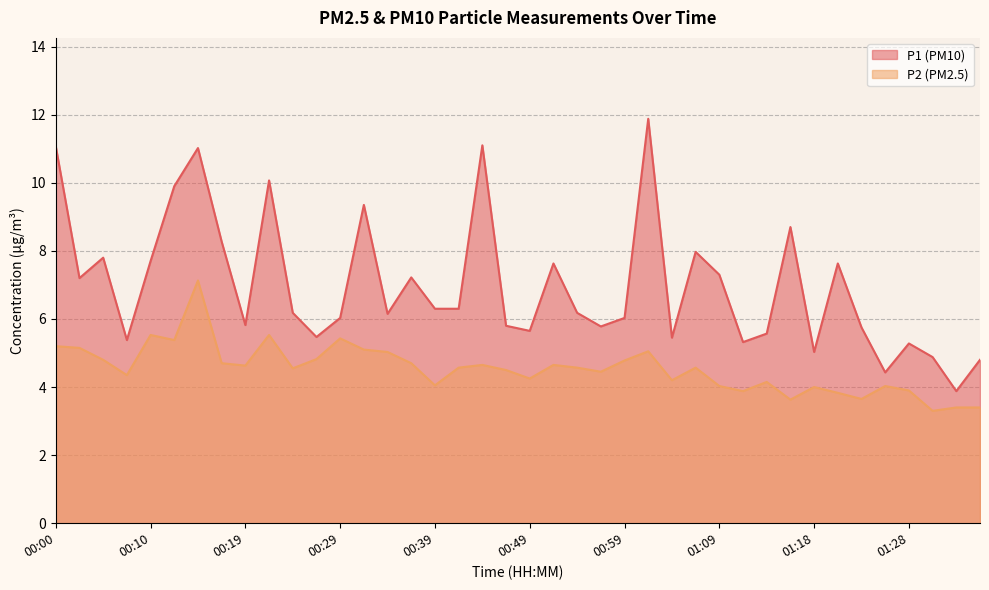

What is the sum of the P1 values at 00:39 and 01:36?

11.1